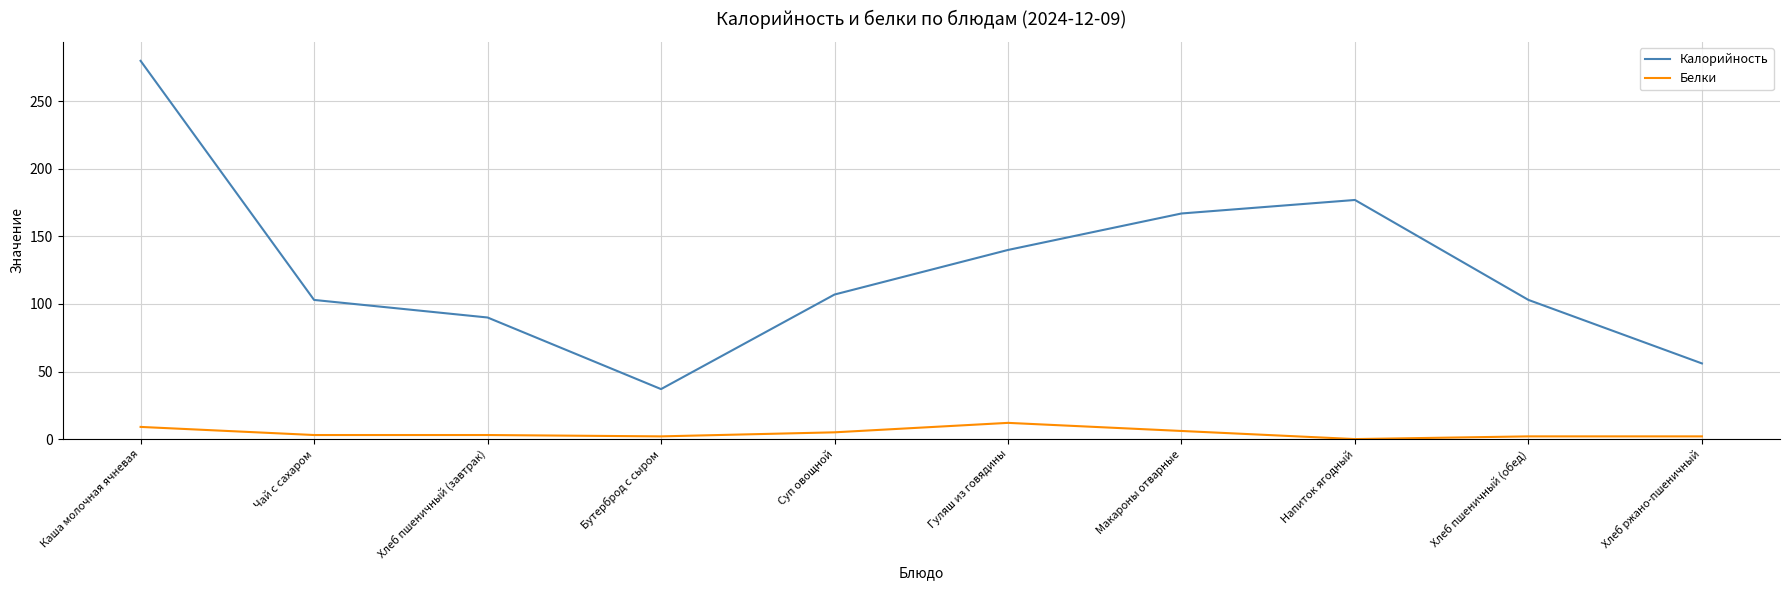

At how many categories does at least one series exceed 4?

10